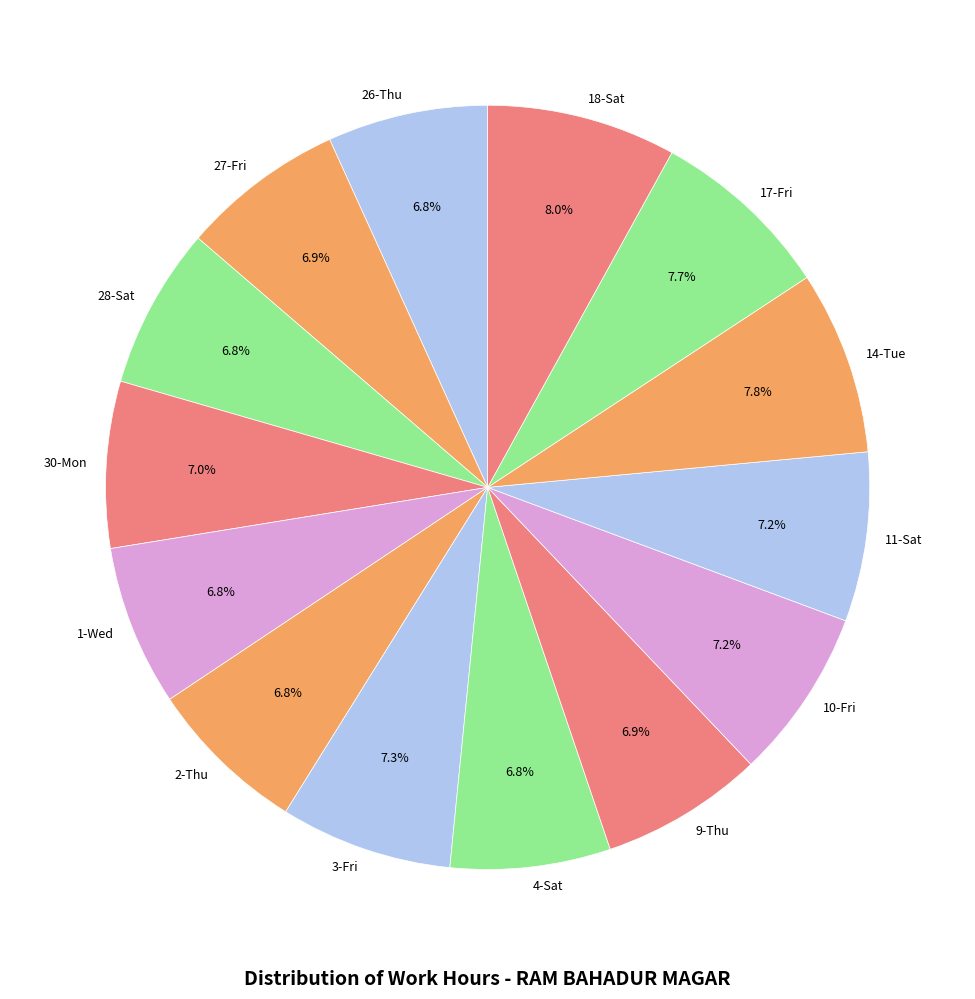

Does any single category account for the majority?

No